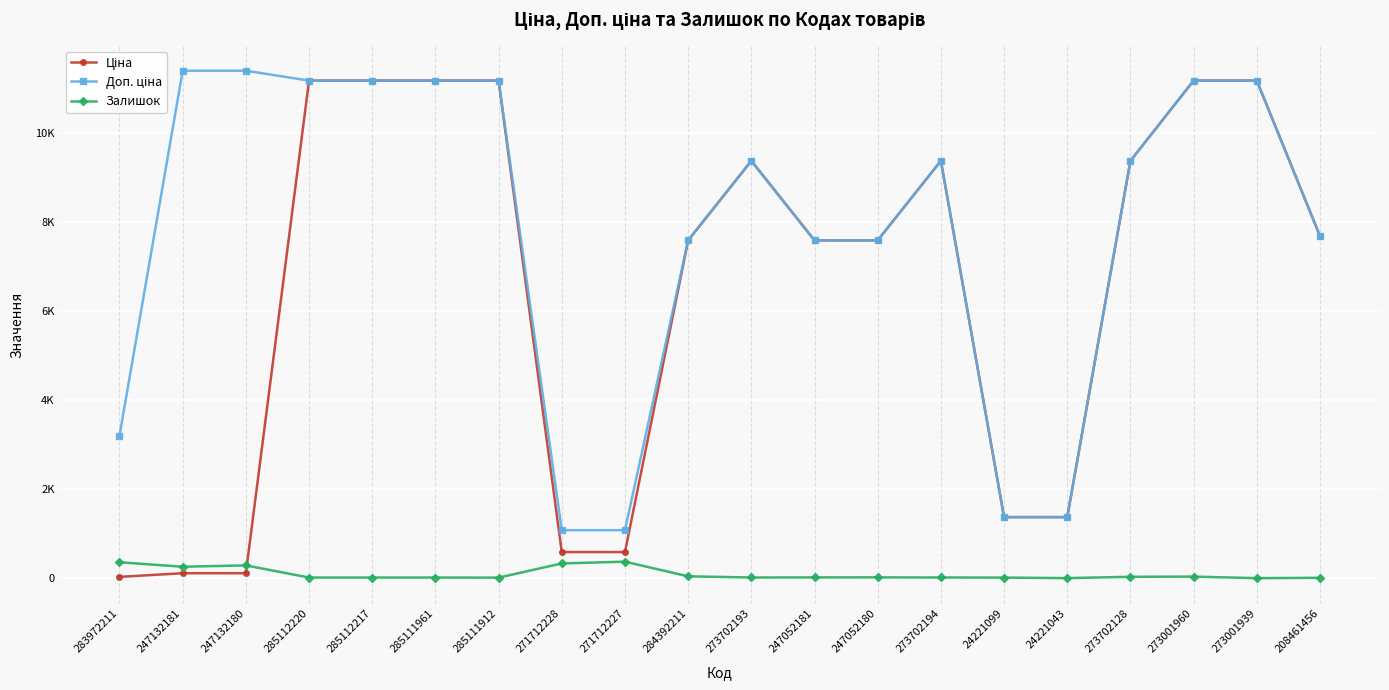

True or false: Залишок and Ціна intersect in this chart.

True